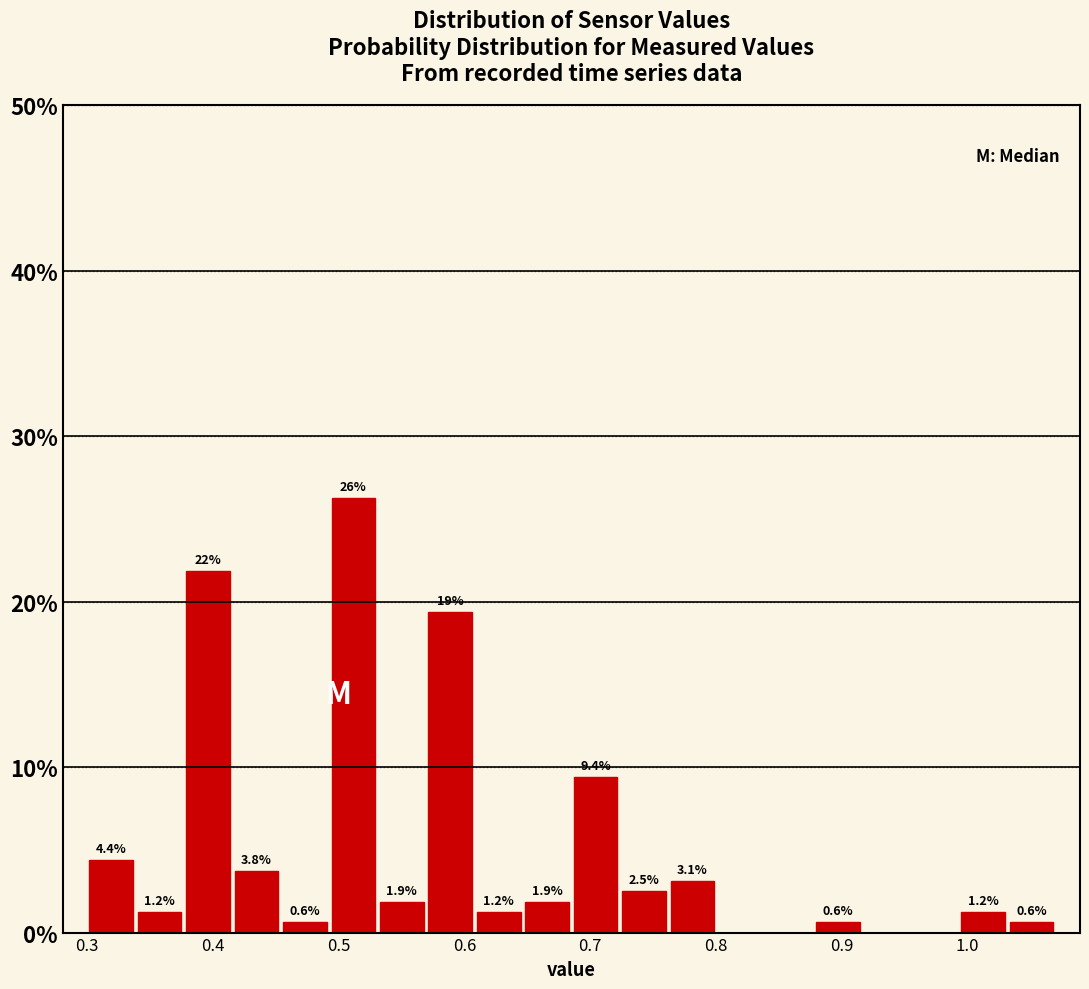

Around what value on the x-axis is the tallest bar? Give the approximate position of its centre, as read against the axis.

0.51